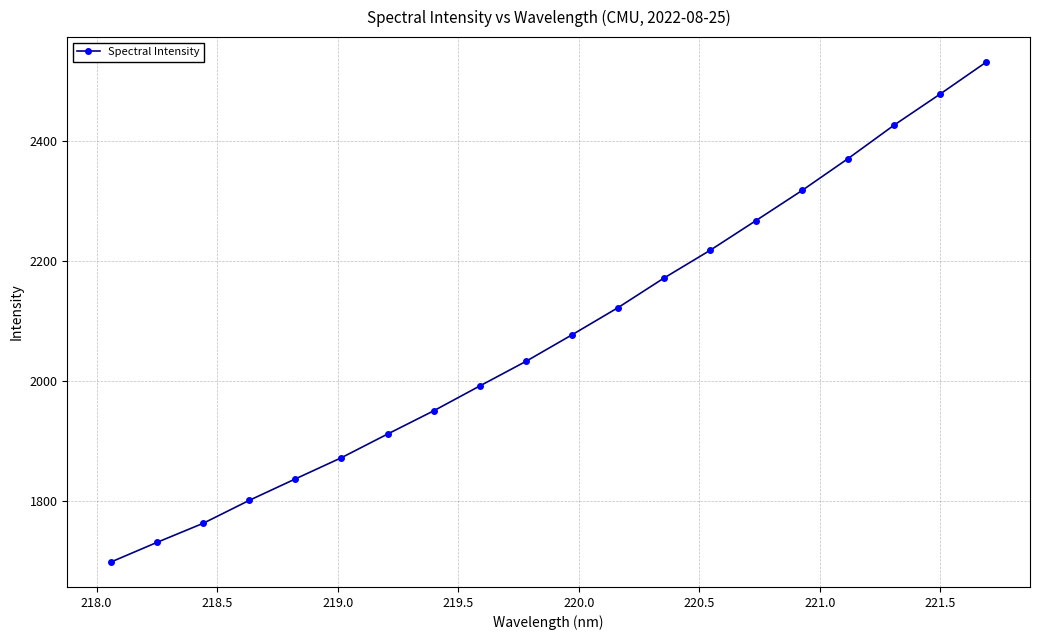

True or false: the data has more than 2 interior local peaks.

False